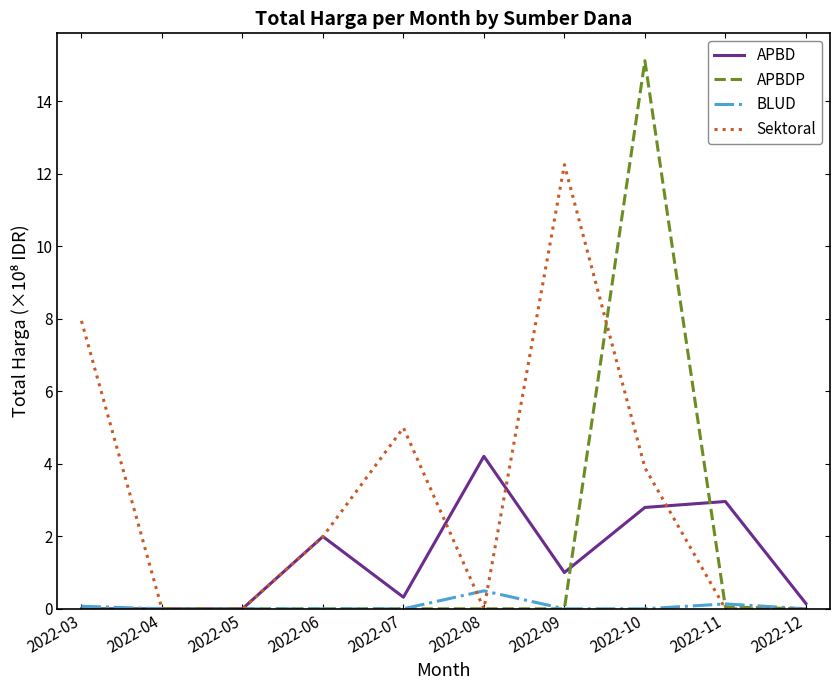

At which label is Sektoral closest to 6?

2022-07